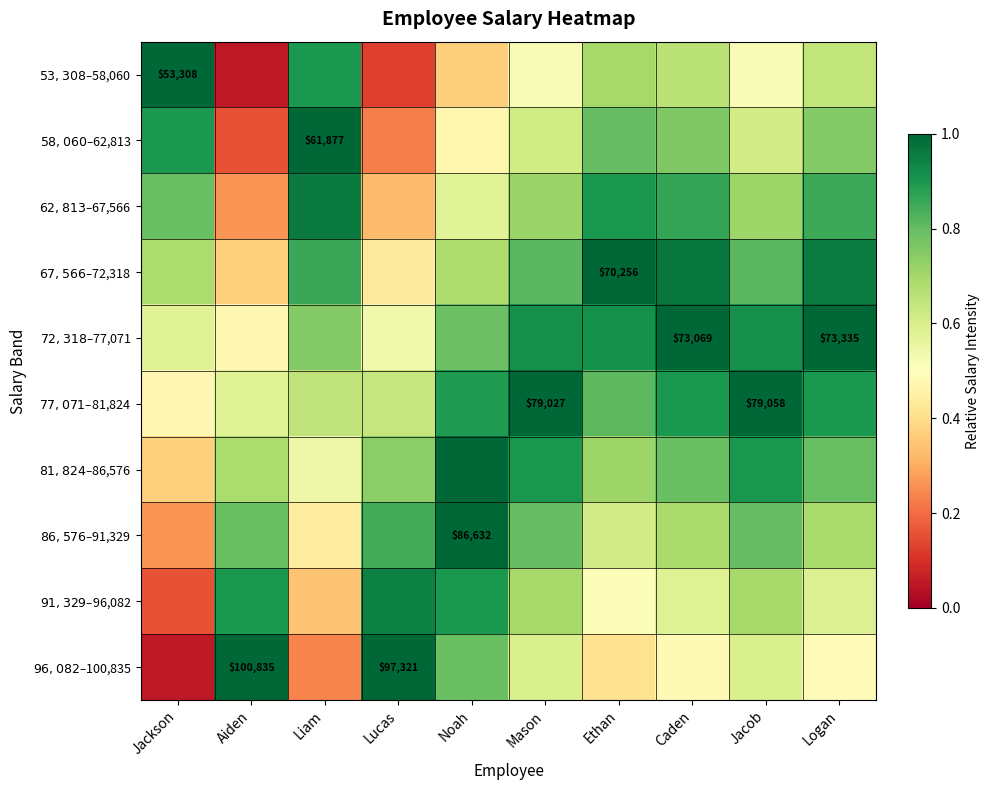

Rank the series at Ethan from lowest to highest value.

$96,082–$100,835, $91,329–$96,082, $86,576–$91,329, $53,308–$58,060, $81,824–$86,576, $58,060–$62,813, $77,071–$81,824, $62,813–$67,566, $72,318–$77,071, $67,566–$72,318